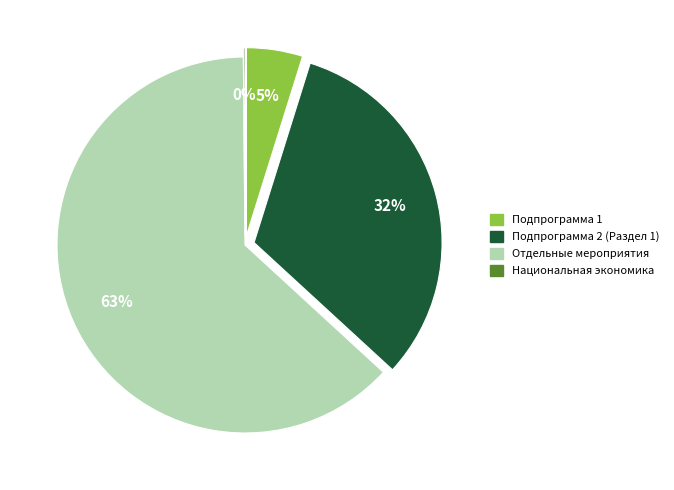

The Подпрограмма 2 (Раздел 1) slice represents 43% of the pie. True or false?

False